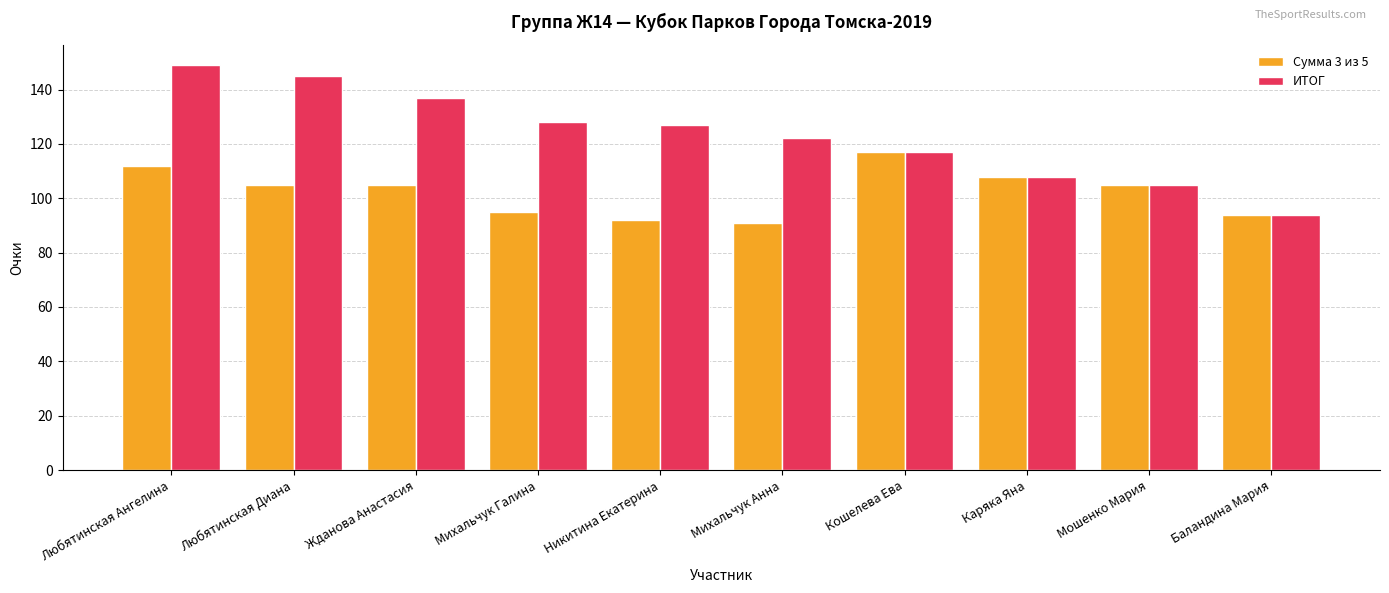

Reading left to right, transcribe all the data shown in this chart.

Сумма 3 из 5: Любятинская Ангелина=112	Любятинская Диана=105	Жданова Анастасия=105	Михальчук Галина=95	Никитина Екатерина=92	Михальчук Анна=91	Кошелева Ева=117	Каряка Яна=108	Мошенко Мария=105	Баландина Мария=94
ИТОГ: Любятинская Ангелина=149	Любятинская Диана=145	Жданова Анастасия=137	Михальчук Галина=128	Никитина Екатерина=127	Михальчук Анна=122	Кошелева Ева=117	Каряка Яна=108	Мошенко Мария=105	Баландина Мария=94